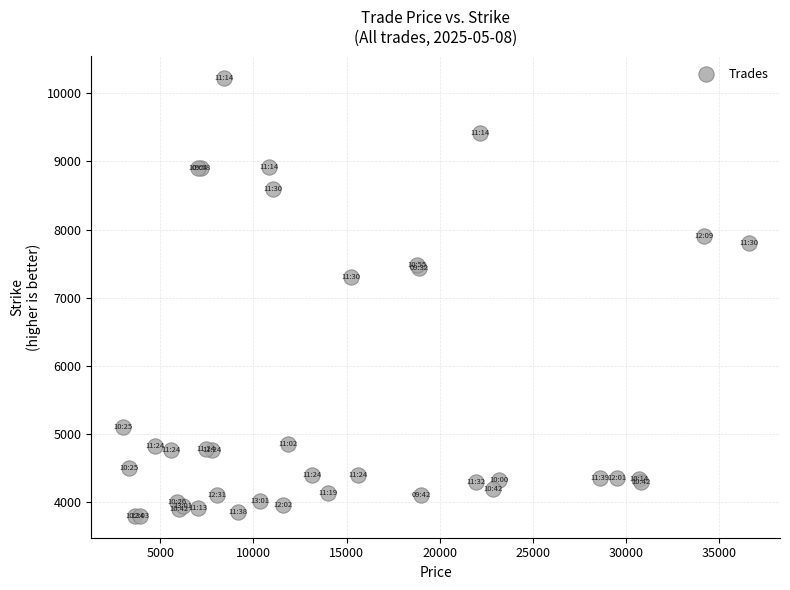

What Y value in the scatter plot is closest to 7010?

7300